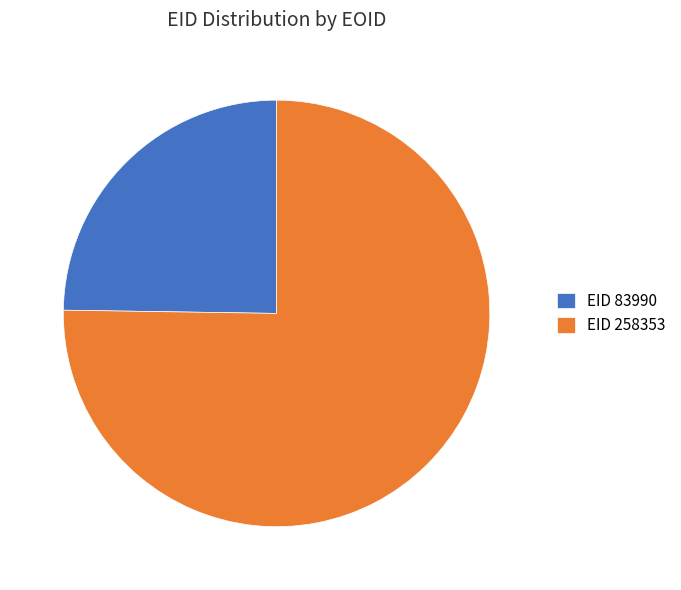

Is it true that EID 83990 is 25% of the pie?

True